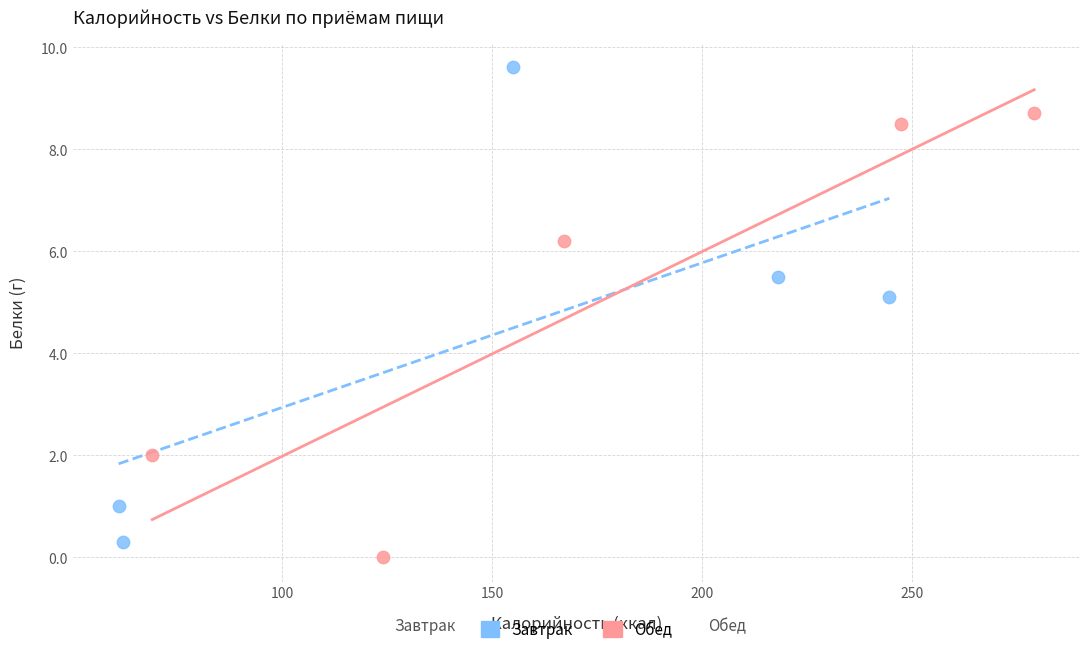

Which series reaches the minimum Y coordinate?

Обед